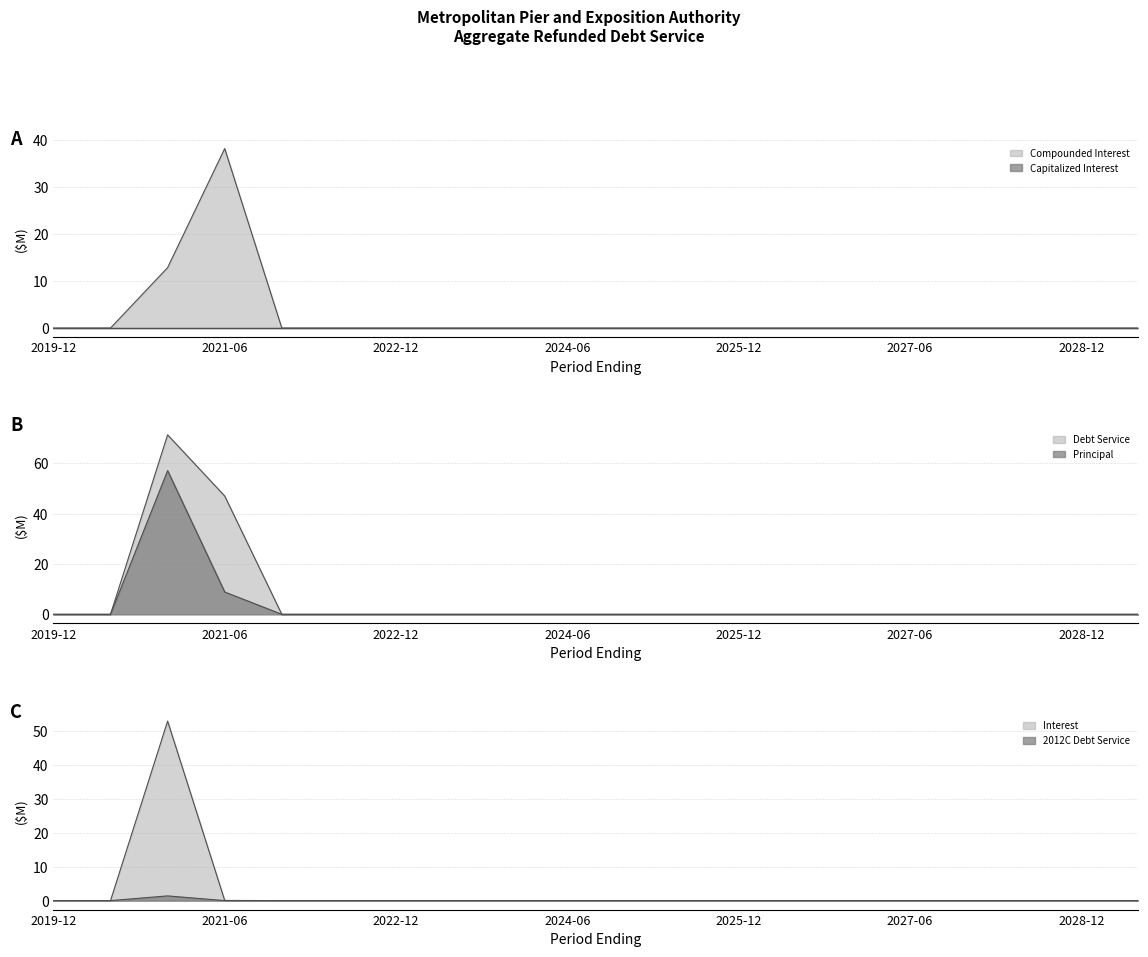

What position from the left is 2025-06?

12